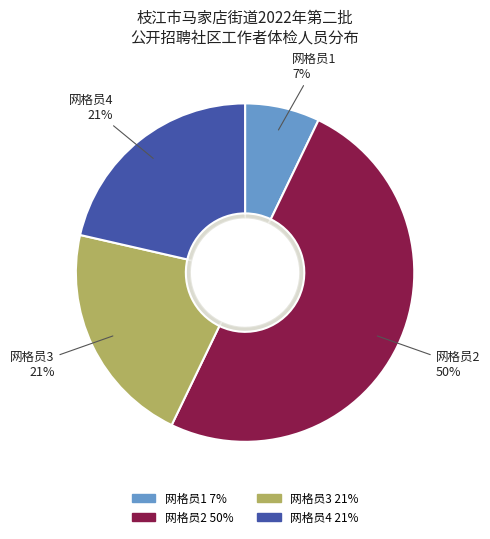

How many slices are in this pie chart?

4